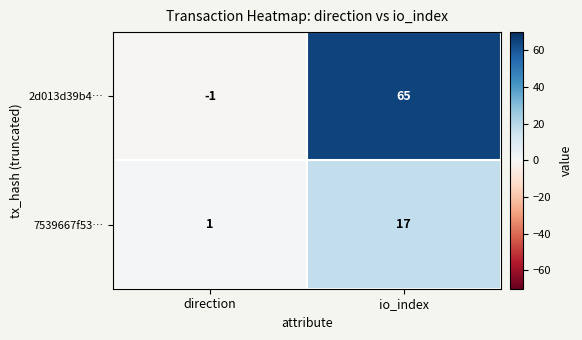

True or false: 7539667f53… has a value of 1 at direction.

True